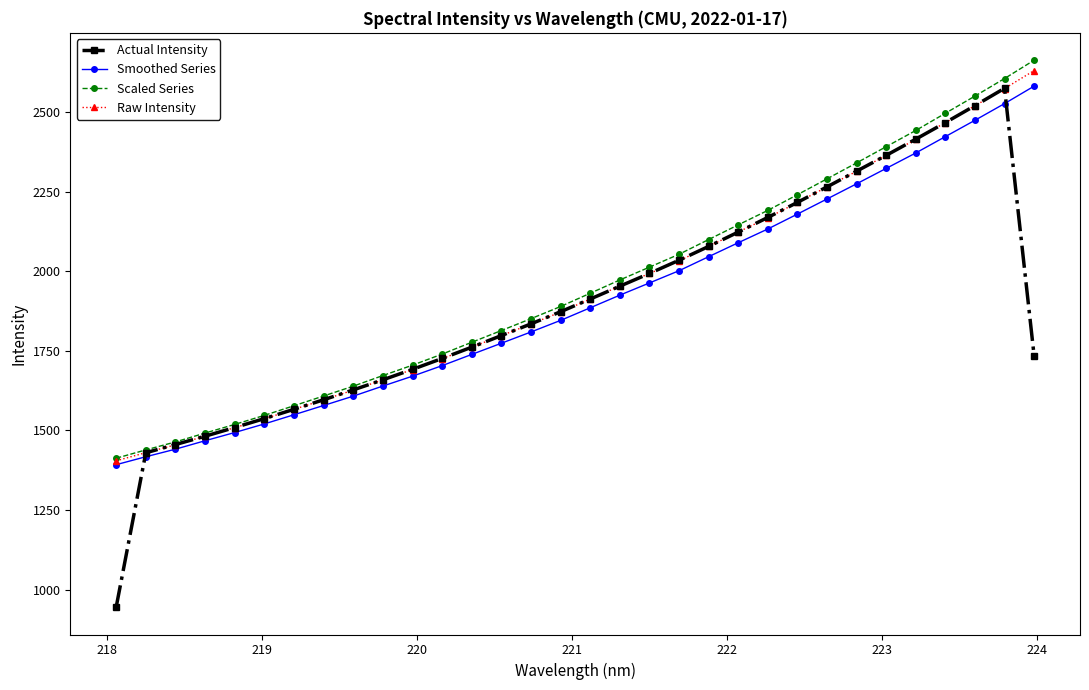

What is the smallest value displayed?

945.0